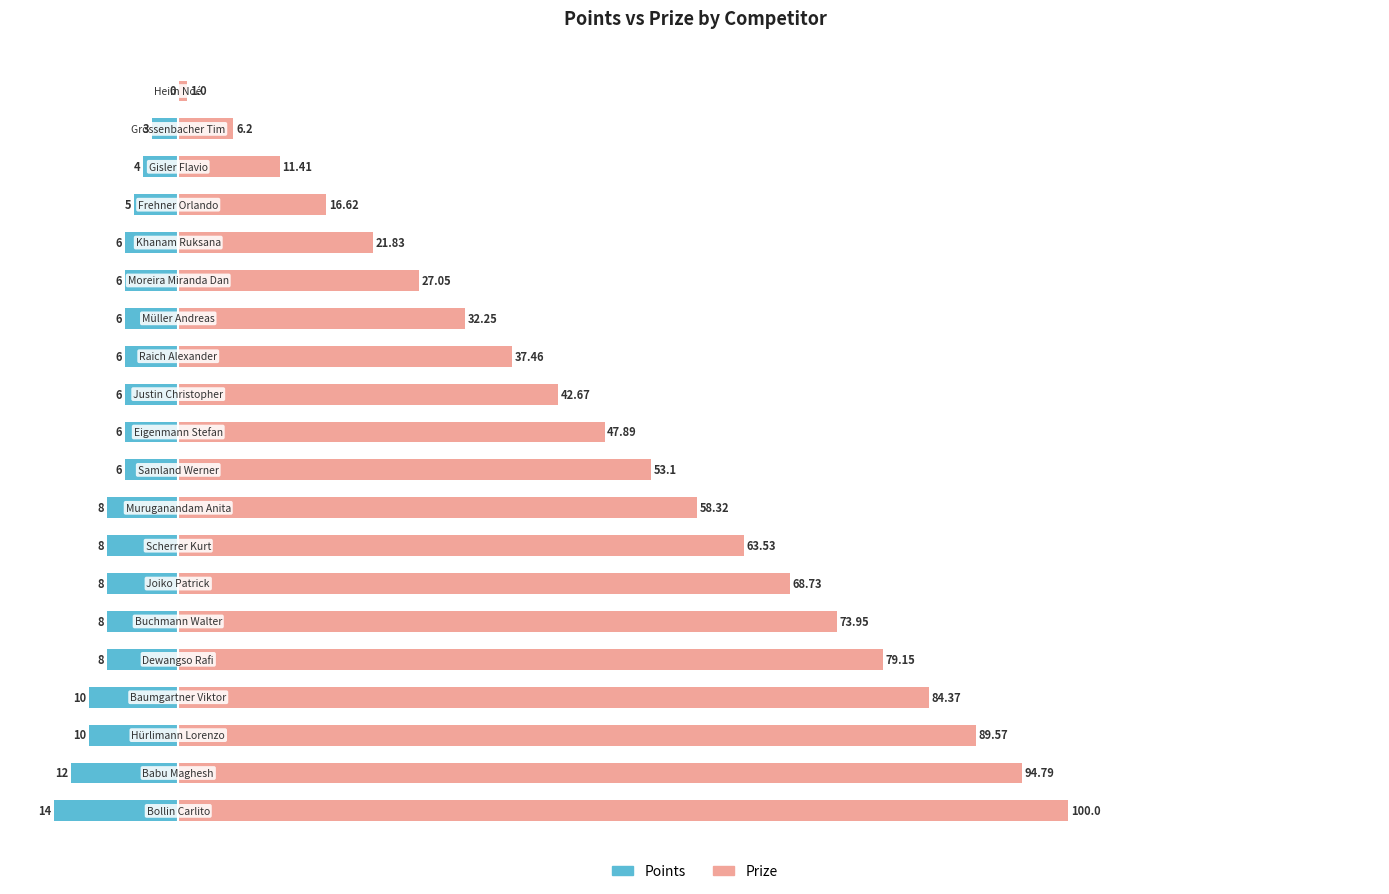

Reading right to left, transcribe all the data shown in this chart.

Points: 0.0	-3.0	-4.0	-5.0	-6.0	-6.0	-6.0	-6.0	-6.0	-6.0	-6.0	-8.0	-8.0	-8.0	-8.0	-8.0	-10.0	-10.0	-12.0	-14.0
Prize: 1.0	6.2	11.4	16.6	21.8	27.1	32.2	37.5	42.7	47.9	53.1	58.3	63.5	68.7	74.0	79.2	84.4	89.6	94.8	100.0